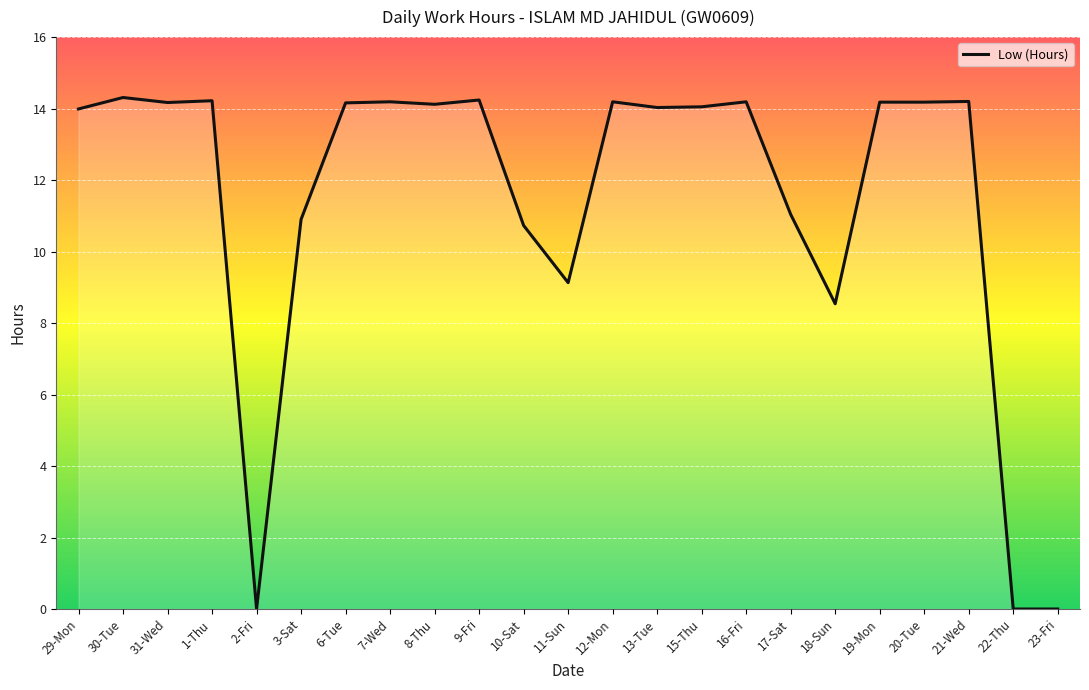

True or false: the data shows 20.3 at 1-Thu.

False